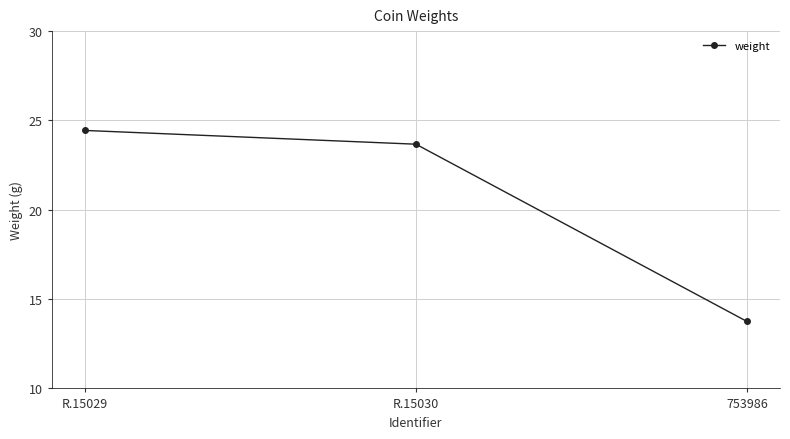

What is the value of the 1st point from the left?

24.4